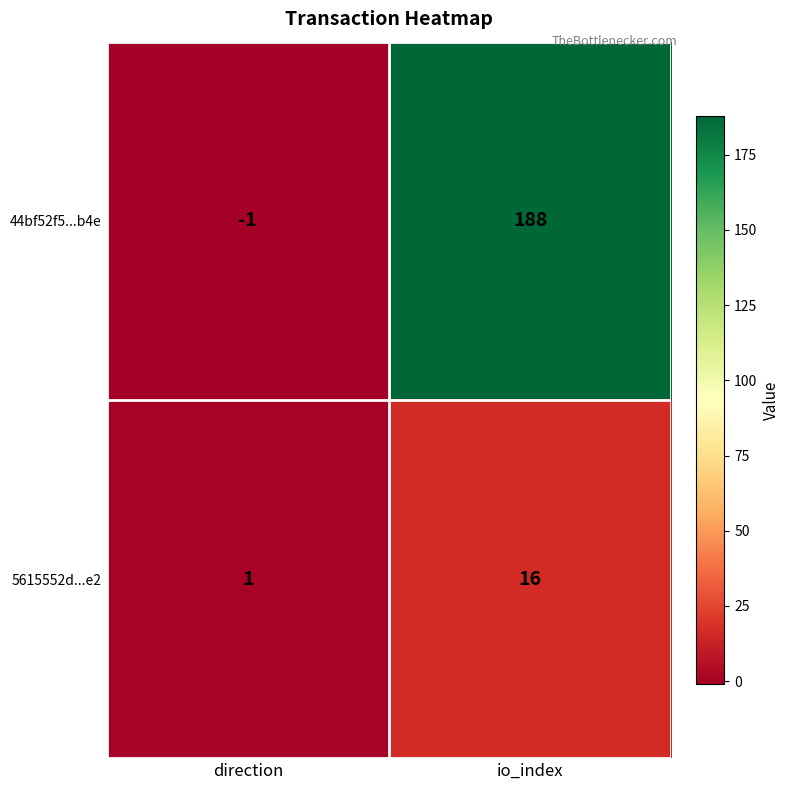

The 5615552d...e2 series shows 16 at io_index. True or false?

True